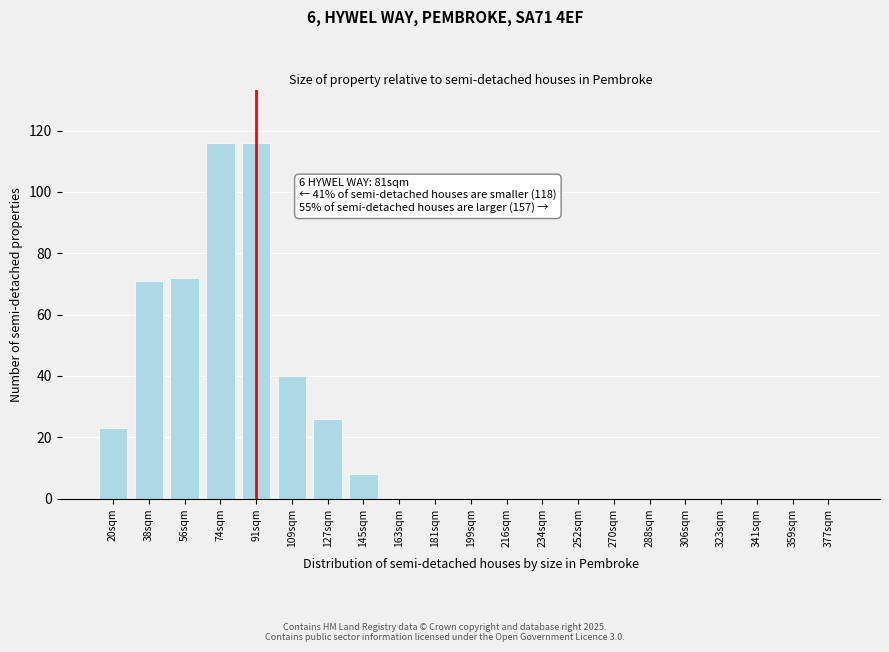

Reading left to right, what are all the values shown in this chart?

20sqm=23	38sqm=71	56sqm=72	74sqm=116	91sqm=116	109sqm=40	127sqm=26	145sqm=8	163sqm=0	181sqm=0	199sqm=0	216sqm=0	234sqm=0	252sqm=0	270sqm=0	288sqm=0	306sqm=0	323sqm=0	341sqm=0	359sqm=0	377sqm=0